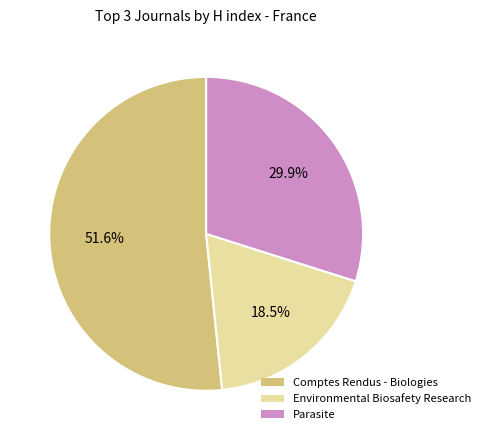

How many segments does this pie chart have?

3